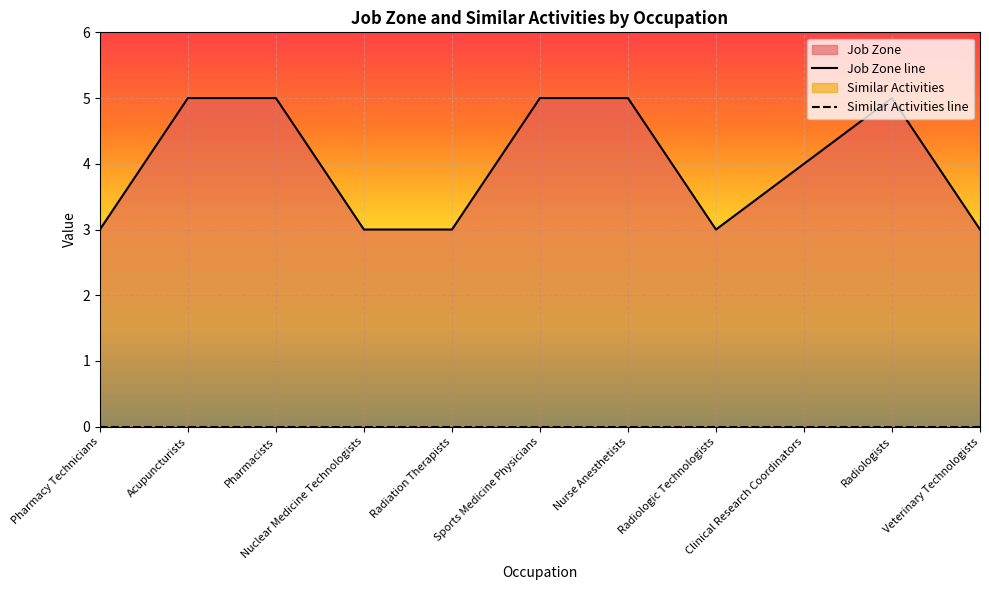

The value at Nuclear Medicine Technologists is 3. True or false?

True